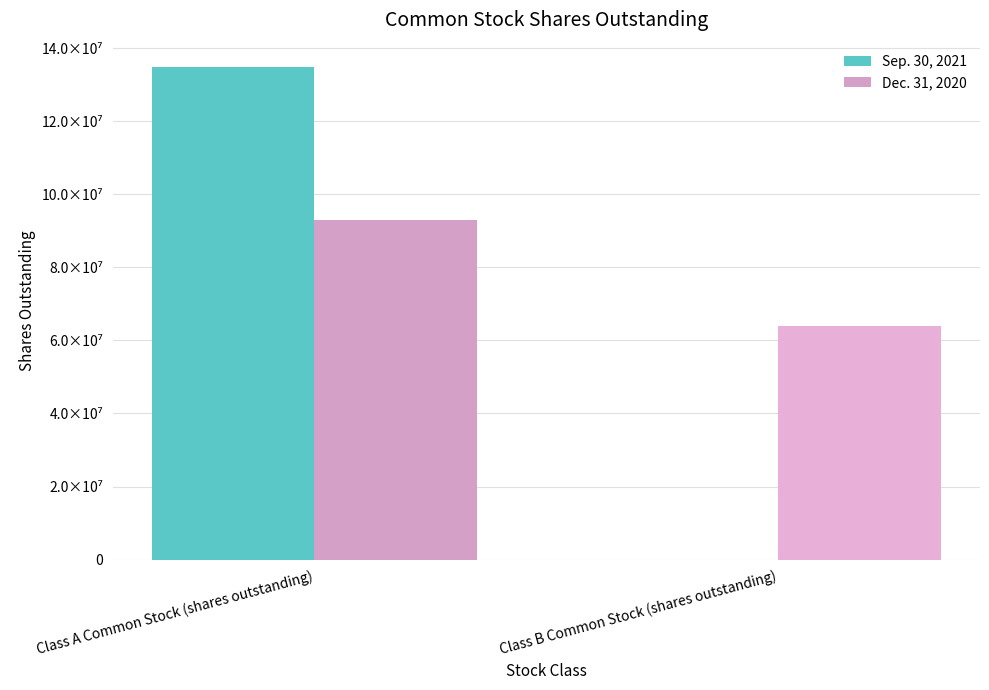

Is the value of Dec. 31, 2020 at Class A Common Stock (shares outstanding) greater than the value of Sep. 30, 2021 at Class B Common Stock (shares outstanding)?

Yes